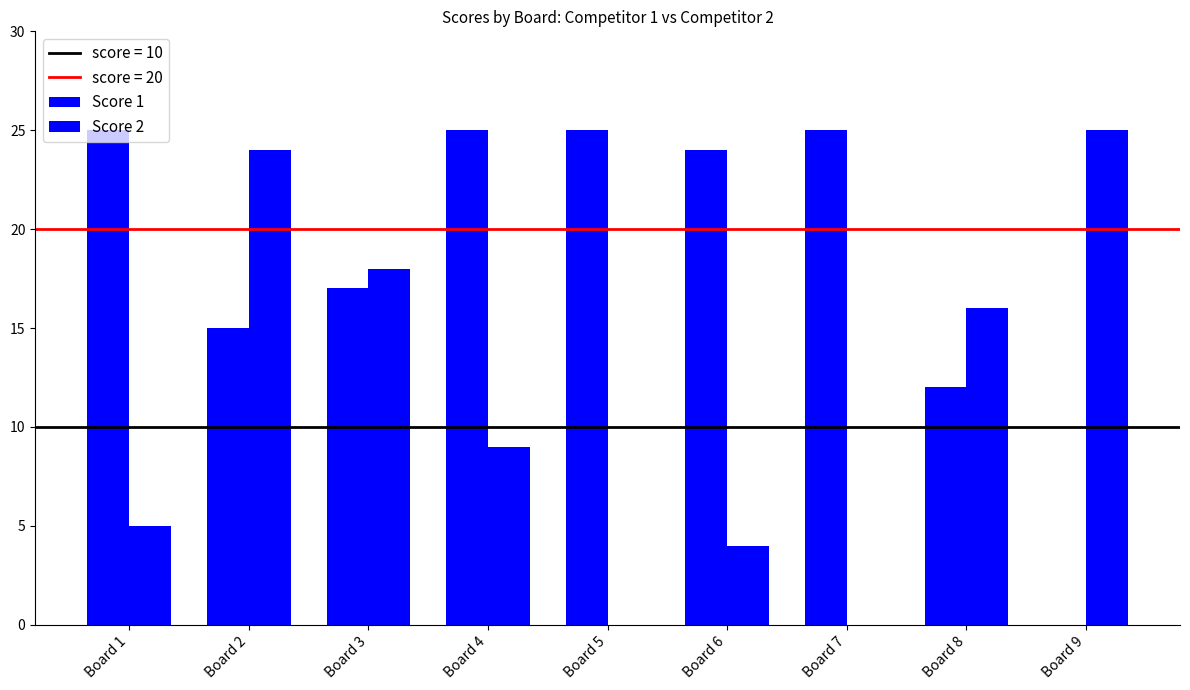

Is it true that Score 1 equals 12 at Board 8?

True